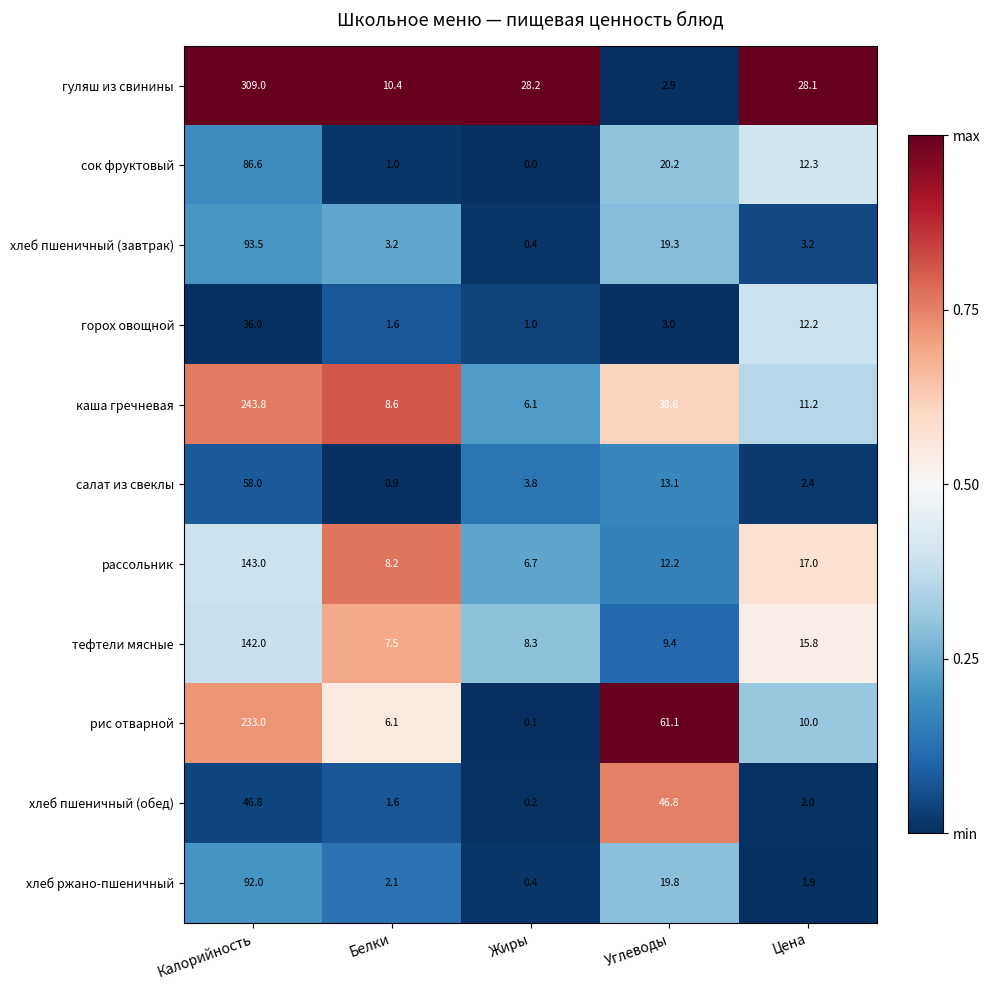

The рассольник series shows 12.2 at Углеводы. True or false?

True